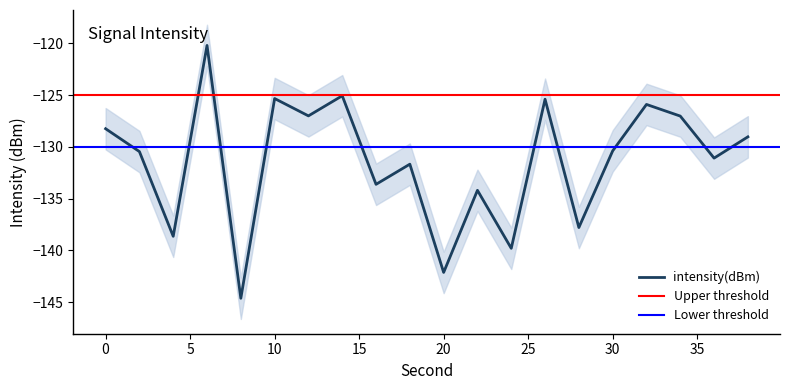

What is the change in value from 30 to 32?

+4.5